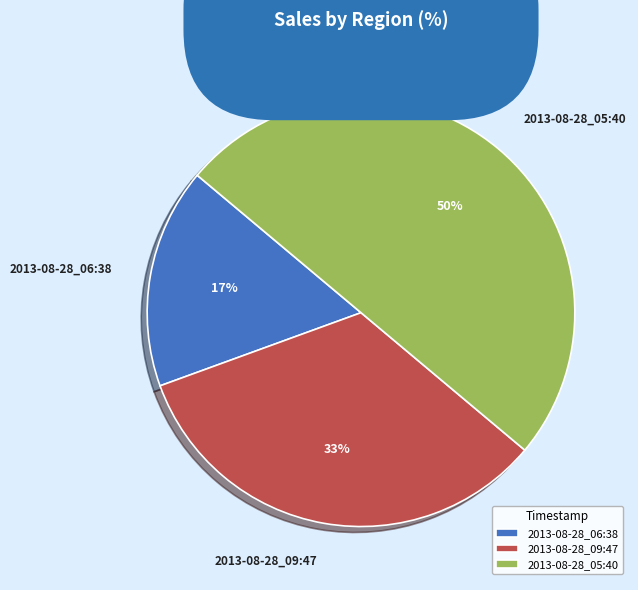

How many slices are in this pie chart?

3